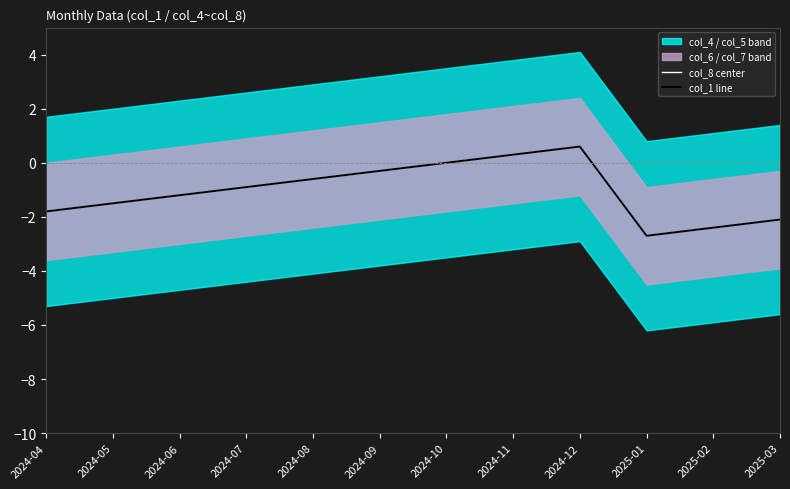

The value of col_8 center at 2024-07 is -0.9. True or false?

True